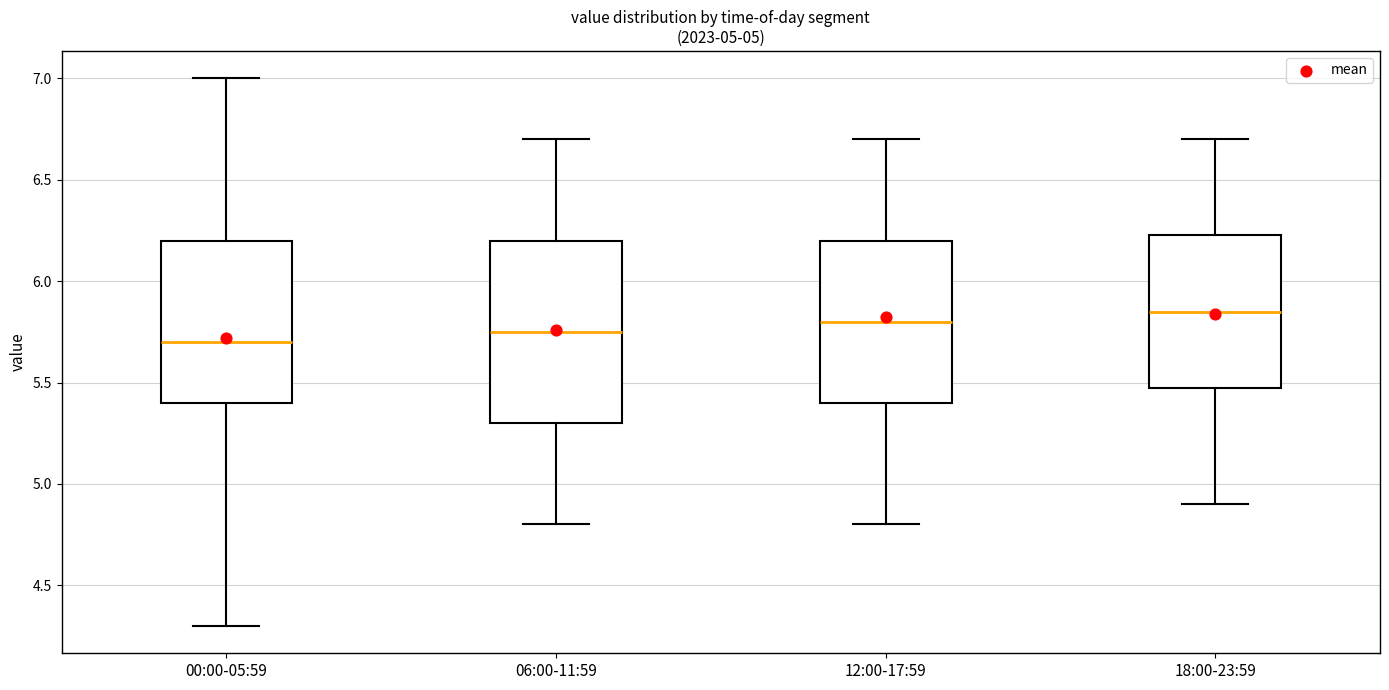

Which box is the tallest, from its lower edge to its upper edge?

06:00-11:59